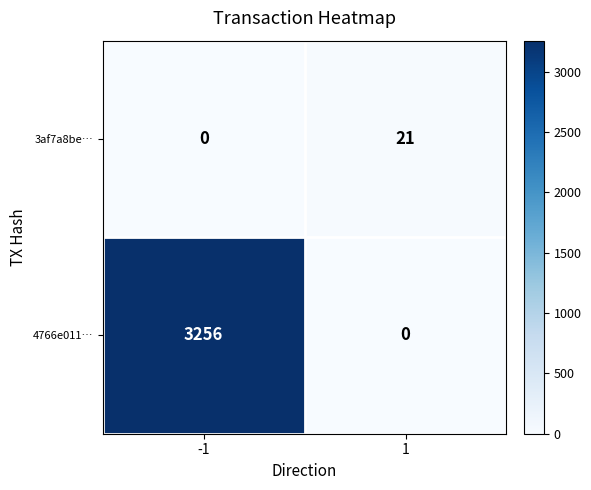

Which series changed the most between -1 and 1?

4766e011…